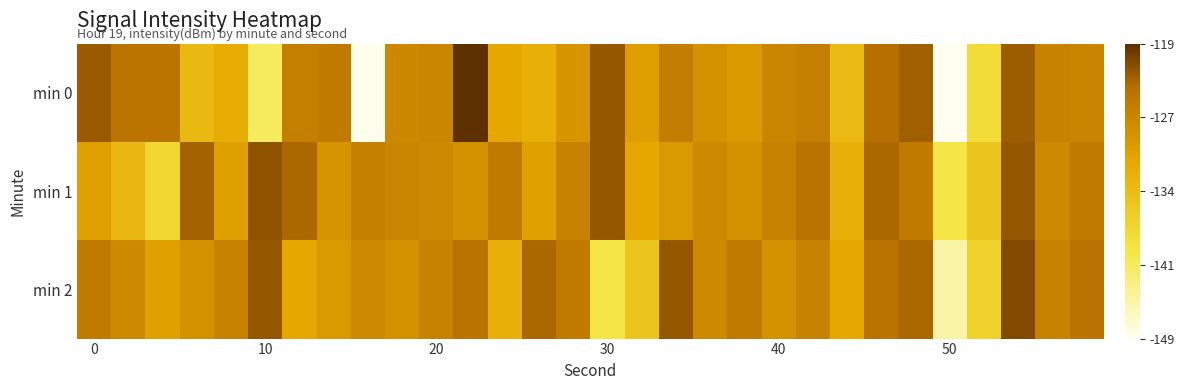

Rank the series by their maximum value, from lowest to highest.

min 1, min 2, min 0